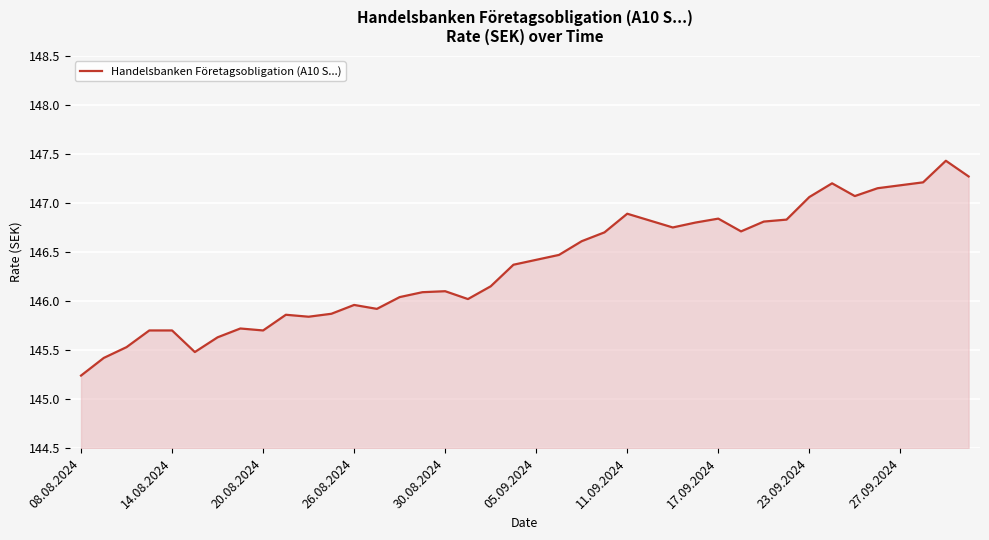

What is the maximum value shown in the chart?

147.4